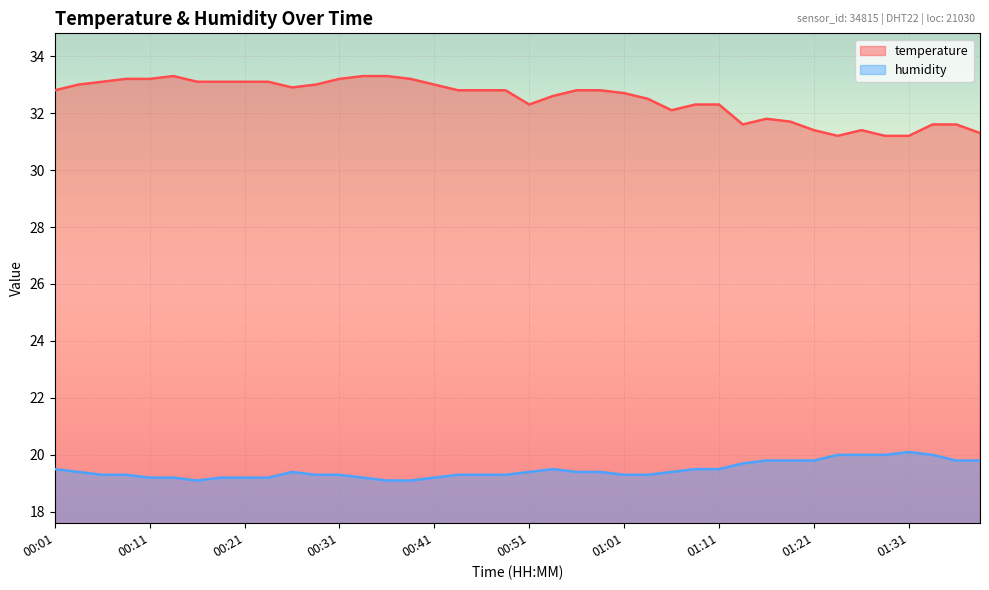

Between 01:08 and 01:21, which is larger?

01:08